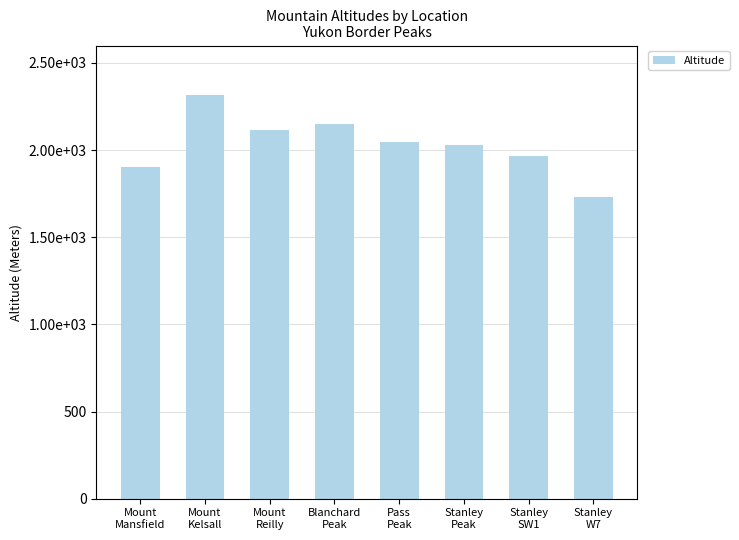

Reading left to right, extract all data points from this chart.

1905	2319	2116	2147	2046	2030	1965	1732